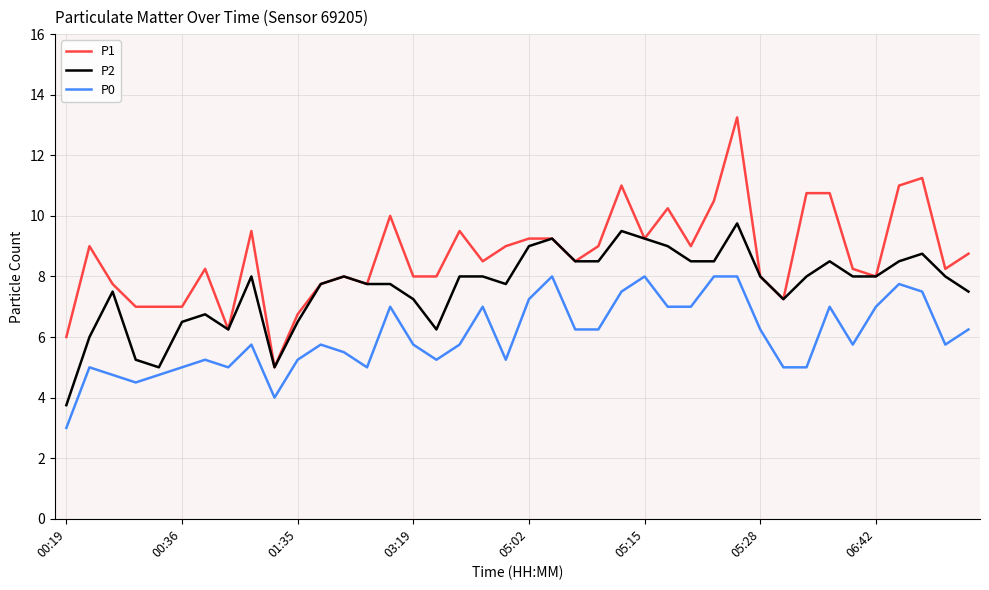

What is the maximum value for P2?

9.8